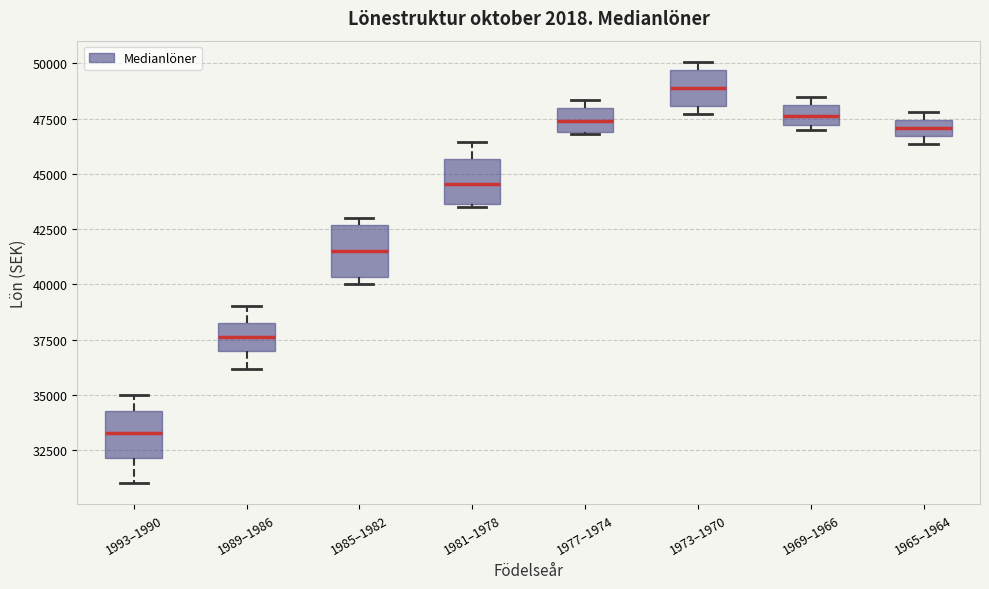

Which box's median line is the lowest?

1993–1990